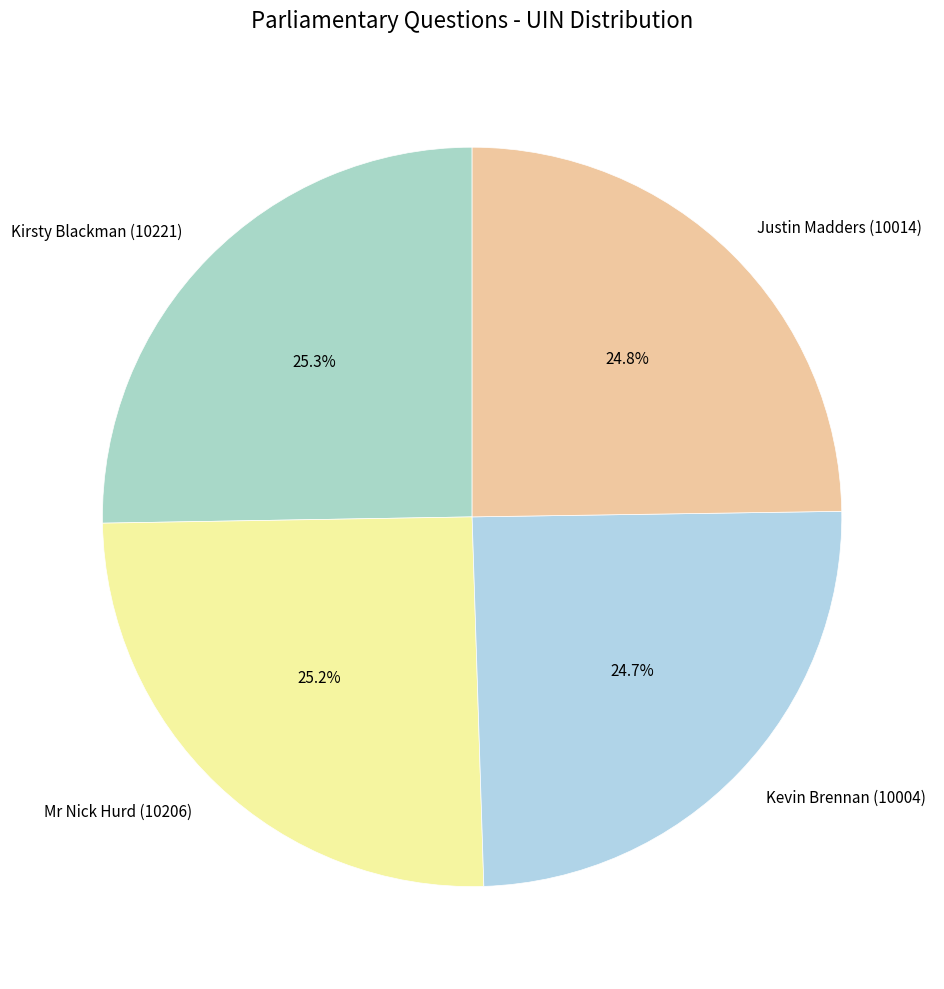

Count the number of slices in the pie.

4